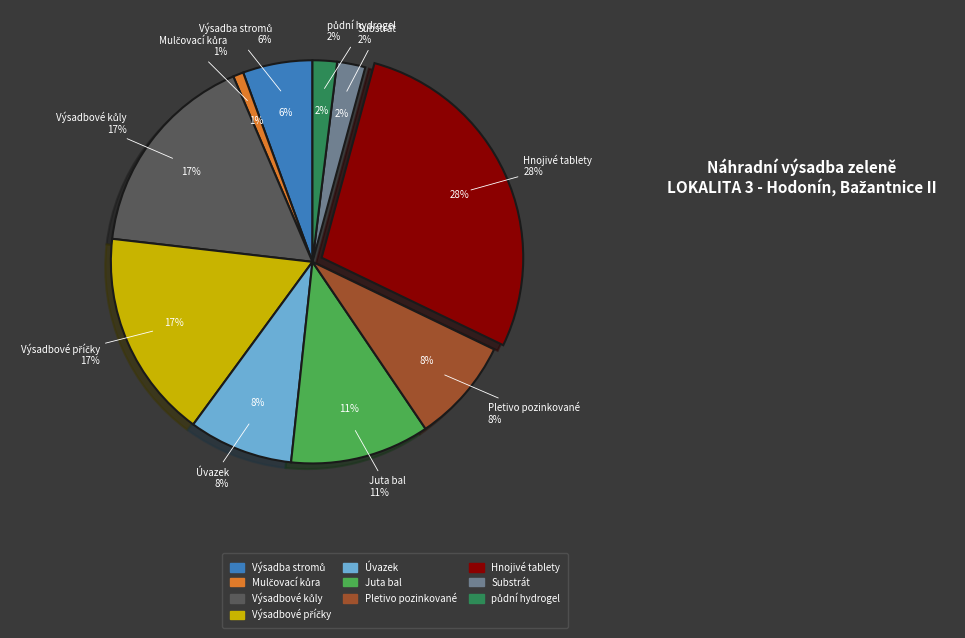

Which has a higher value, Mulčovací kůra or Hnojivé tablety?

Hnojivé tablety